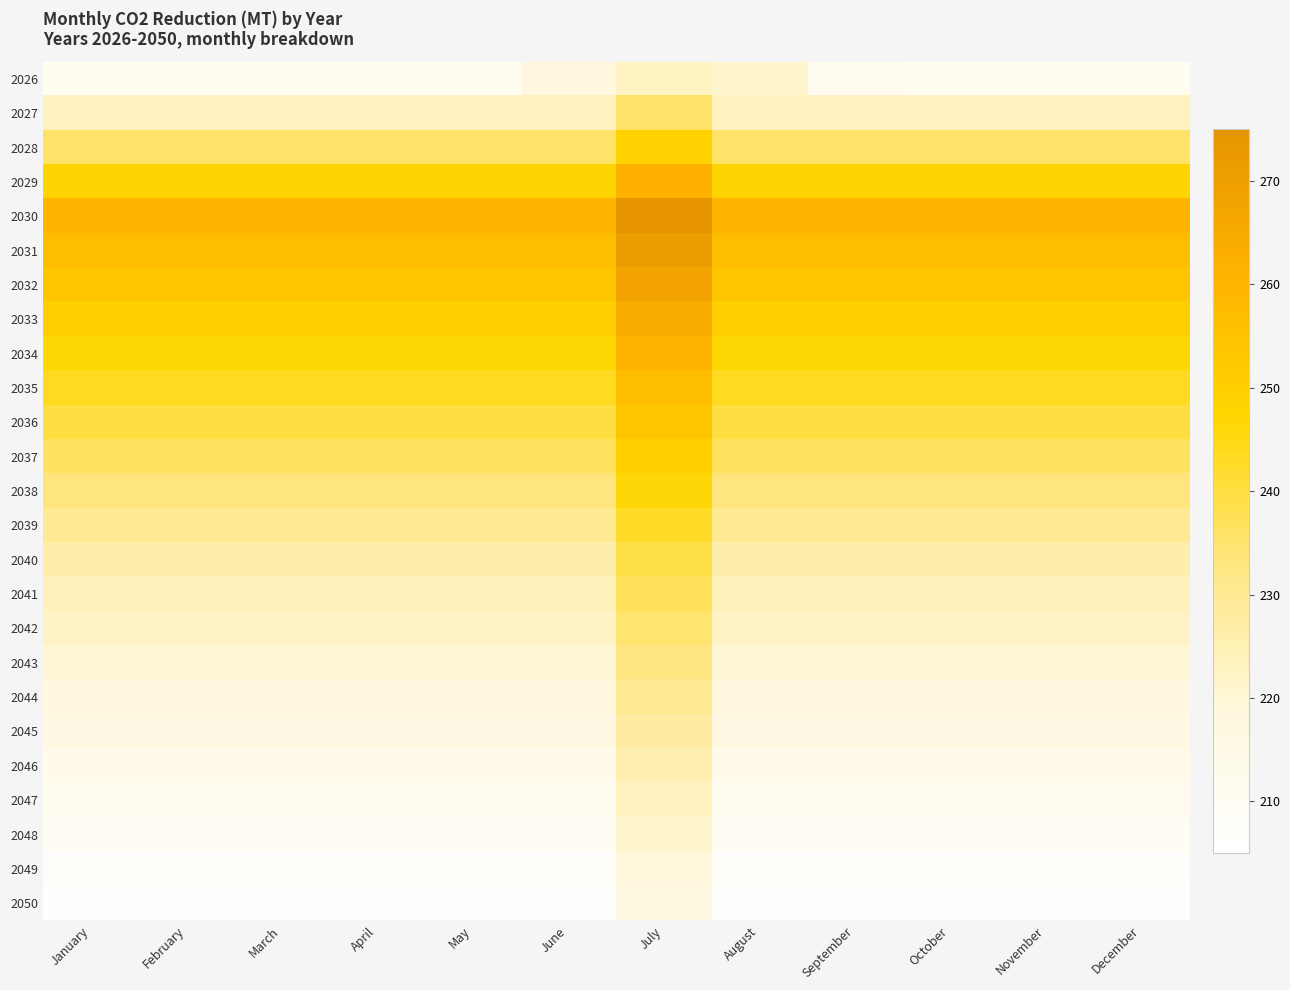

At November, list the series in order from largest to smallest.

2030, 2031, 2032, 2033, 2029, 2034, 2035, 2036, 2037, 2028, 2038, 2039, 2040, 2041, 2027, 2042, 2043, 2044, 2045, 2046, 2047, 2026, 2048, 2049, 2050